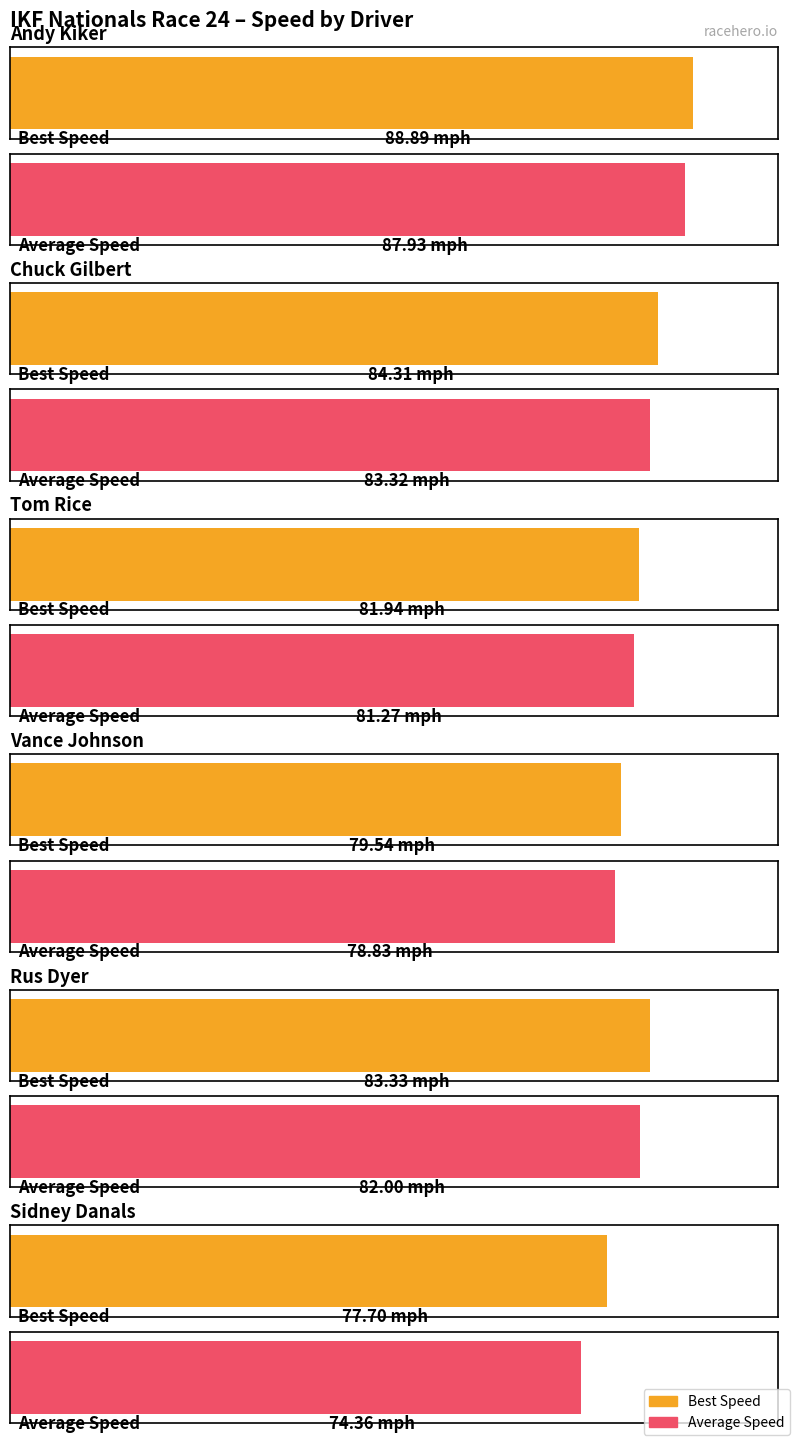

How many series are shown in this chart?

2